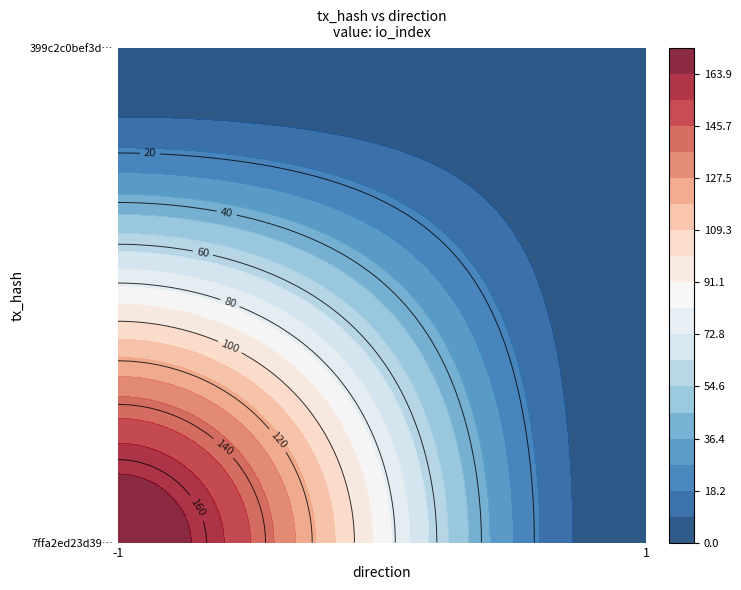

Reading right to left, what are all the values shown in this chart?

7ffa2ed23d3931e4bffa723b6d456aa00c5d2f2: io_index=173	direction=-1
399c2c0bef3d8c7731ecc88c928b00f777a1d03: io_index=1	direction=1